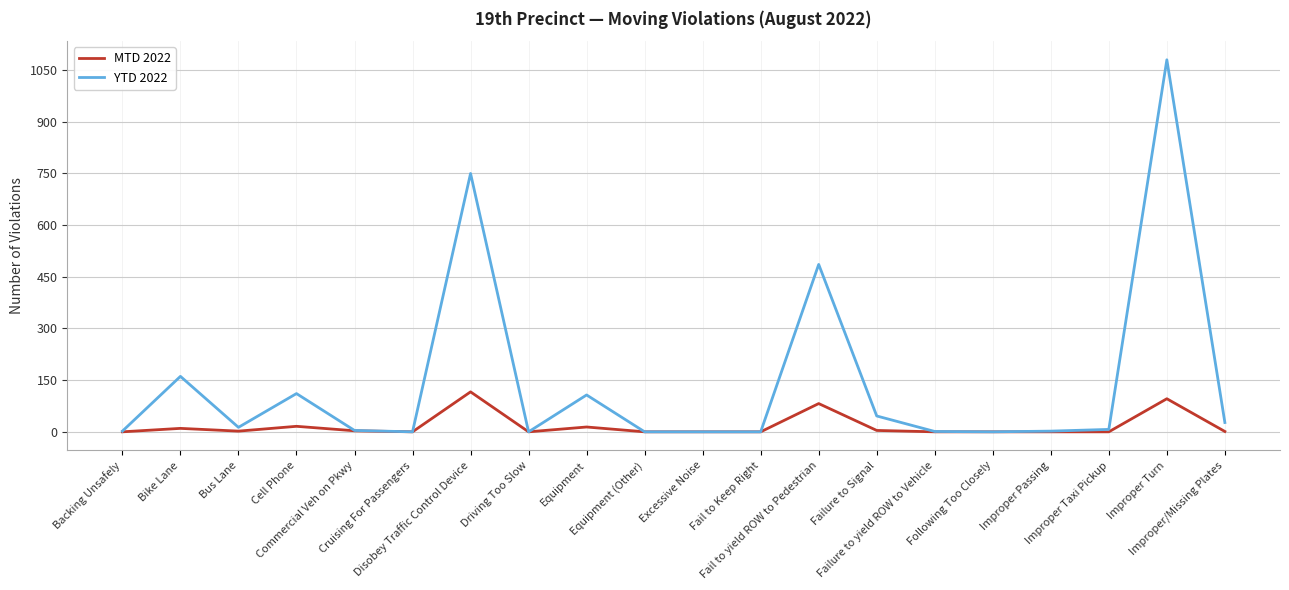

Rank the series by their average value, from highest to lowest.

YTD 2022, MTD 2022